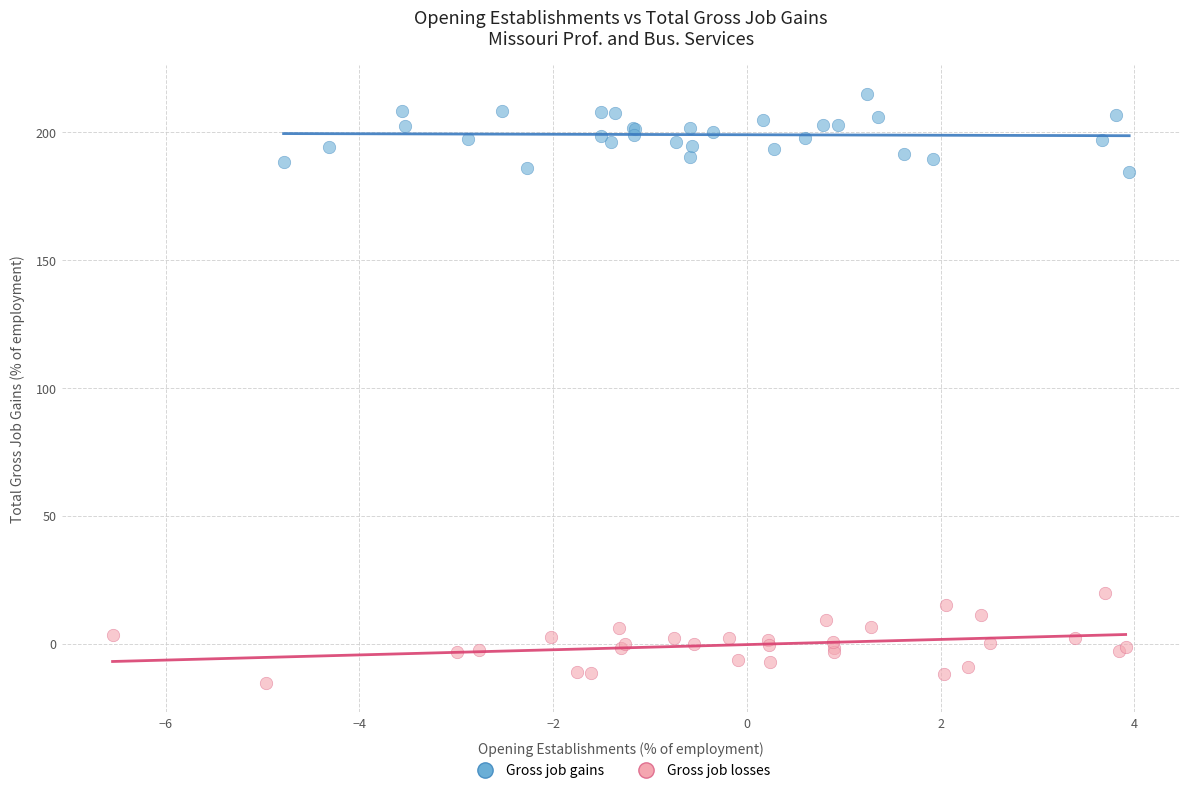

What are all the series names shown in the legend?

Gross job gains, Gross job losses